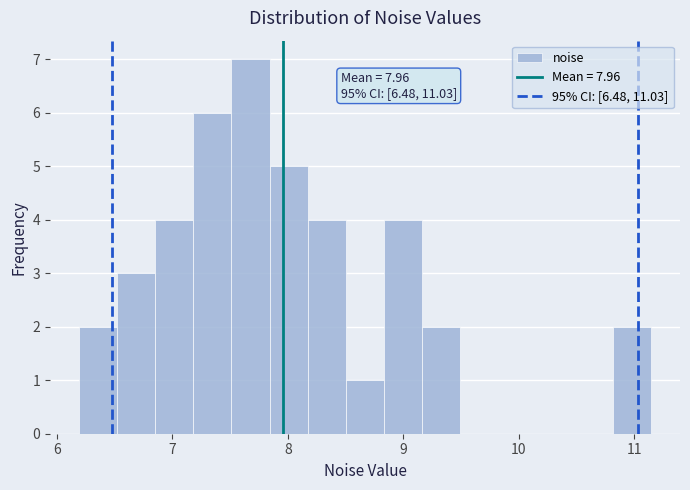

Read against the x-axis, roughly where is the centre of the tallest bar?

7.7